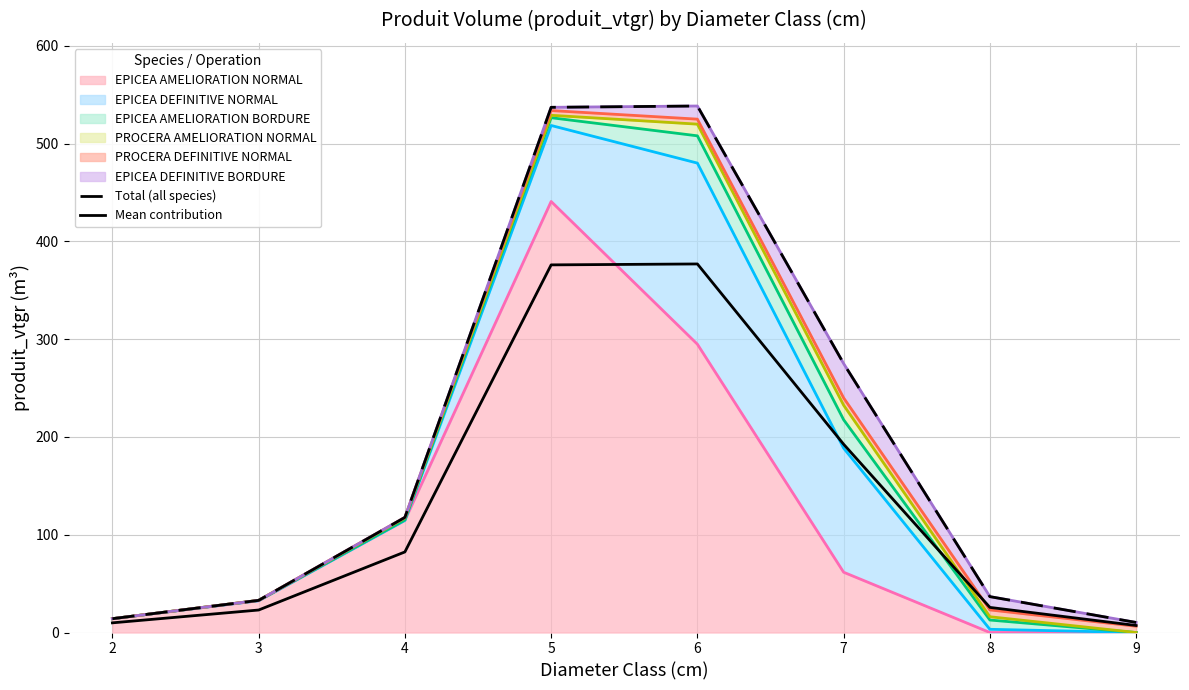

What is the difference between the maximum and minimum values in the Total (all species) series?

528.1